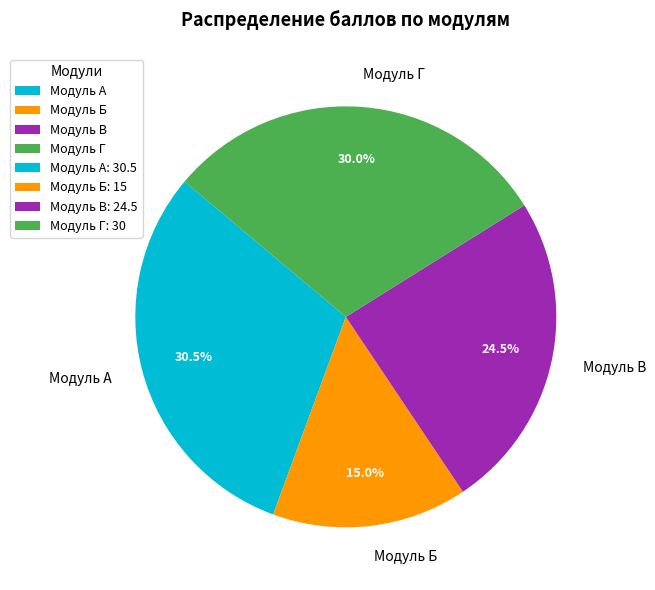

Which category has the smallest portion of the pie?

Модуль Б